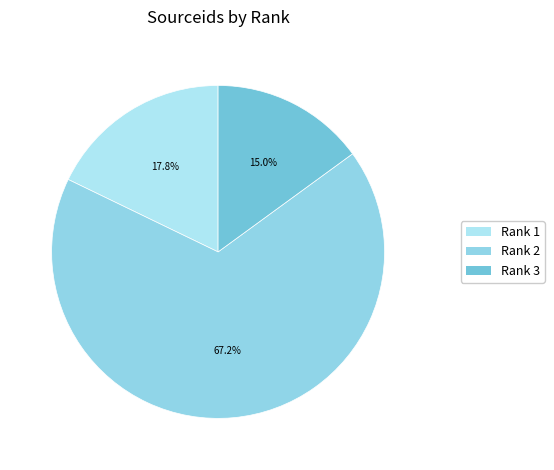

Does any single category account for the majority?

Yes